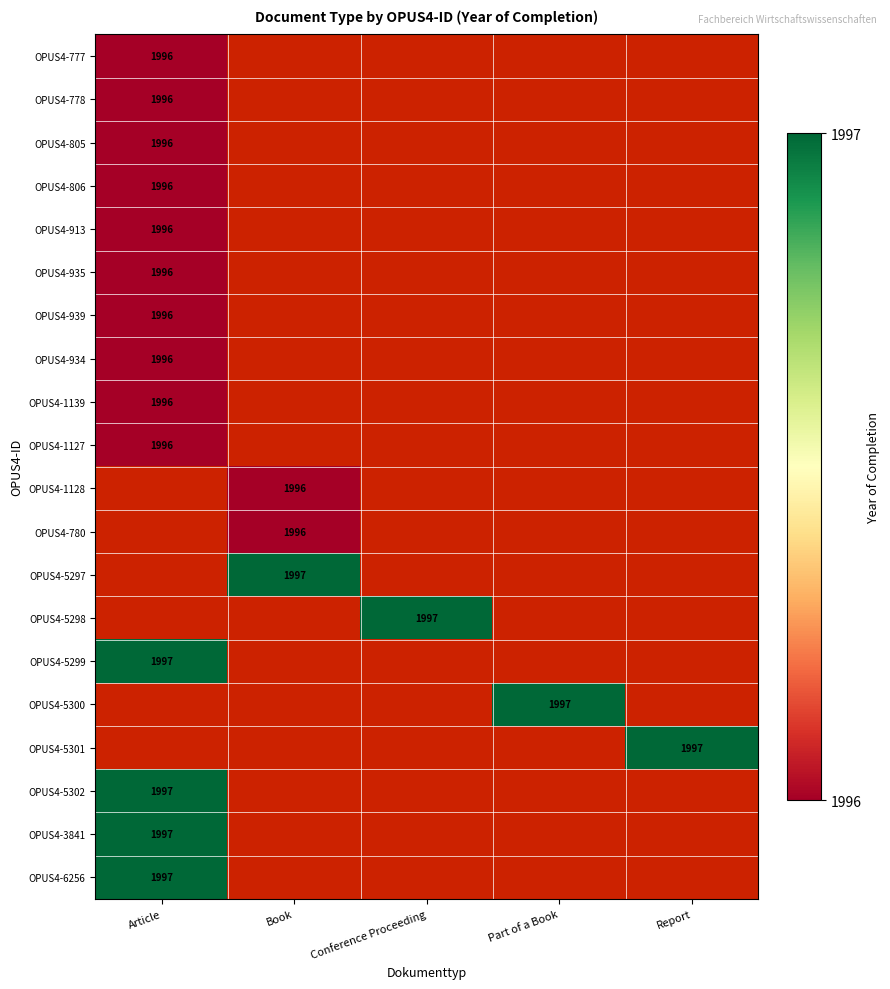

Is it true that OPUS4-913 equals 3380 at Article?

False